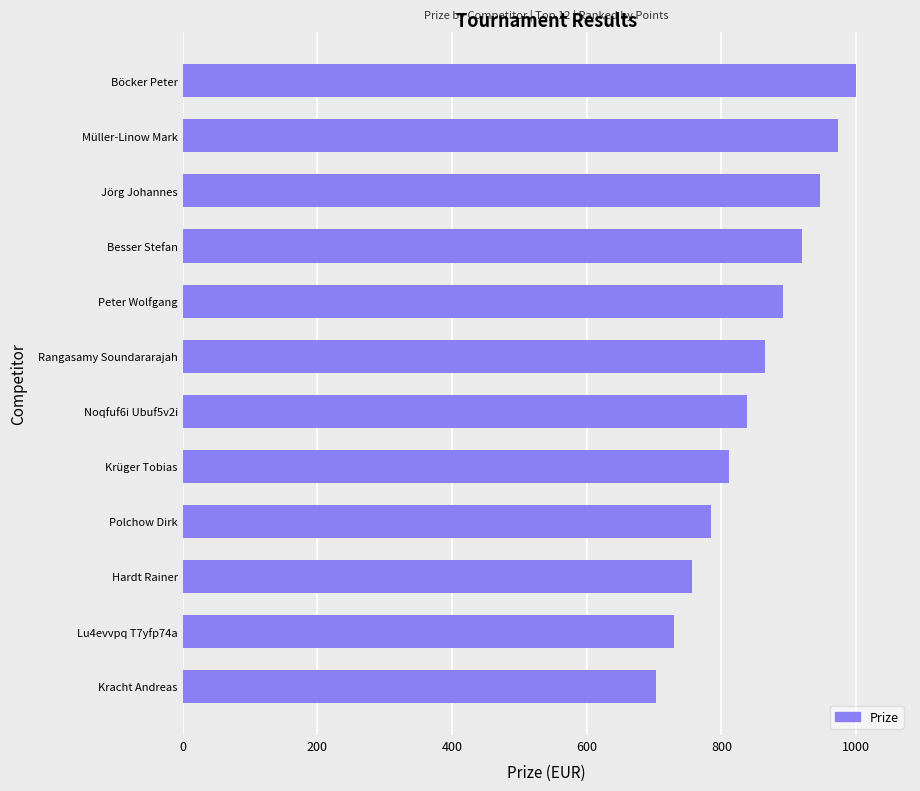

Approximately how many times larger is the value at Besser Stefan compared to Kracht Andreas?

1.3